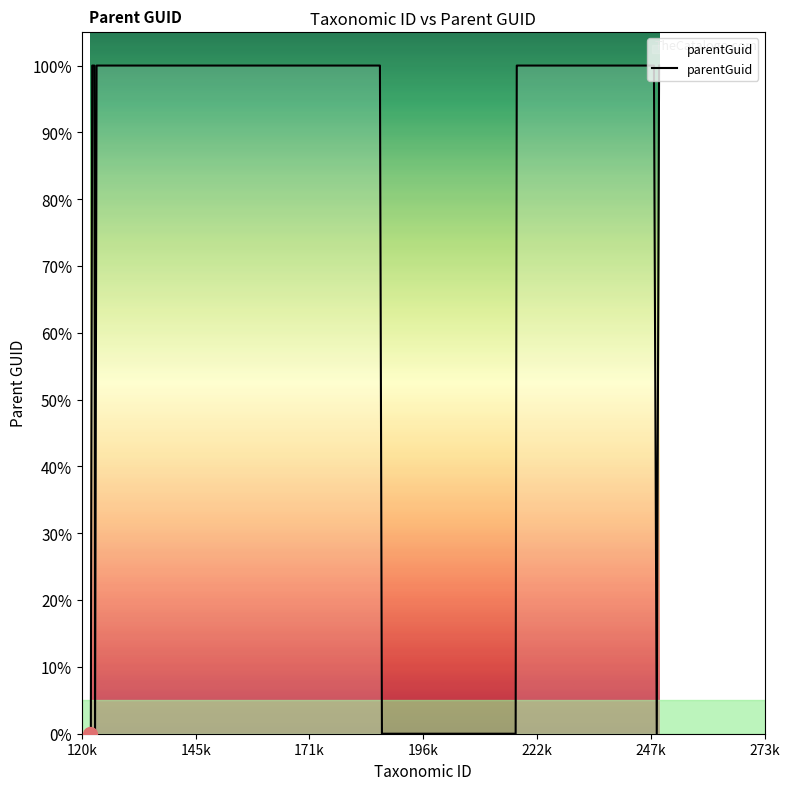

What is the difference between the maximum and minimum values?

100